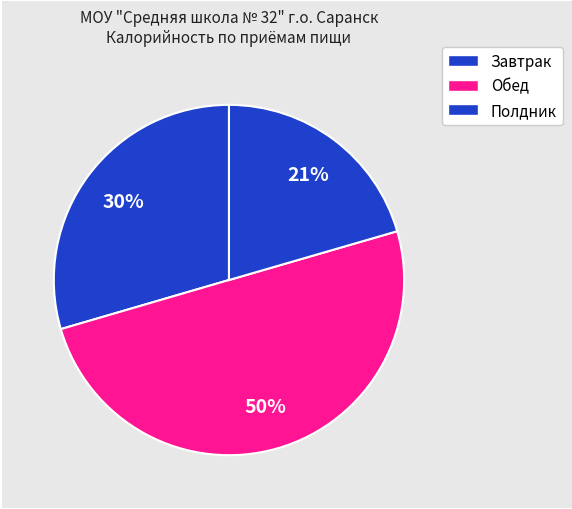

Is it true that Полдник is 13% of the pie?

False